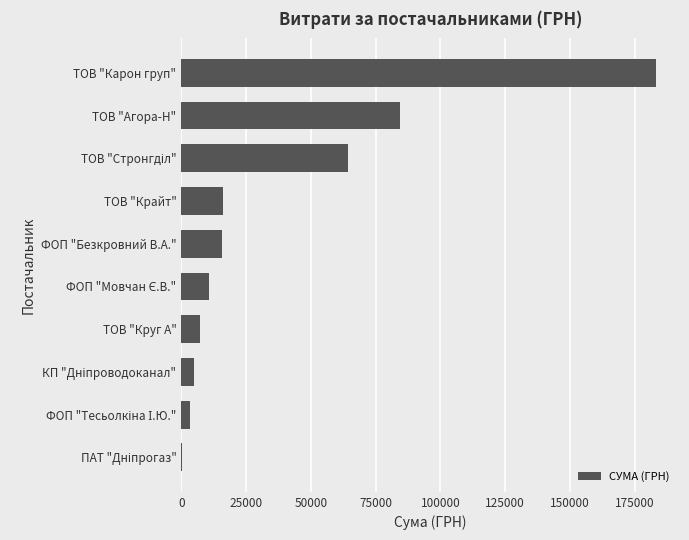

What is the maximum value shown in the chart?

183316.5